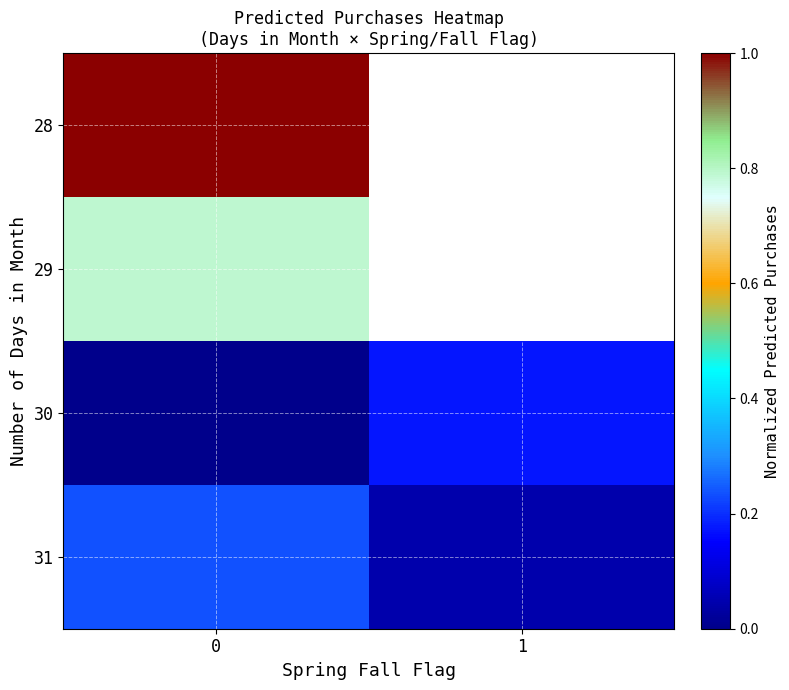

How many data points does each series have?

2